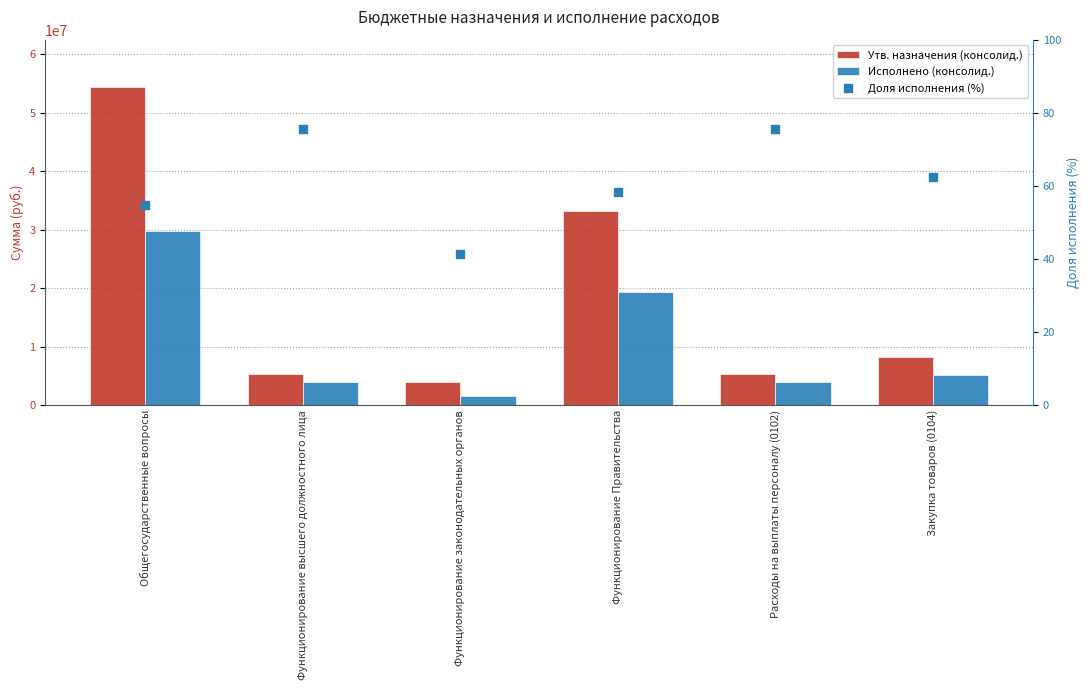

Reading left to right, transcribe all the data shown in this chart.

Утв. назначения (консолид.): 54368966.4	5308989.0	3985462.0	33159275.5	5308989.0	8222944.3
Исполнено (консолид.): 29732713.8	4019716.3	1652195.4	19369789.7	4019716.3	5129780.2
Доля исполнения (%): 54.7	75.7	41.5	58.4	75.7	62.4